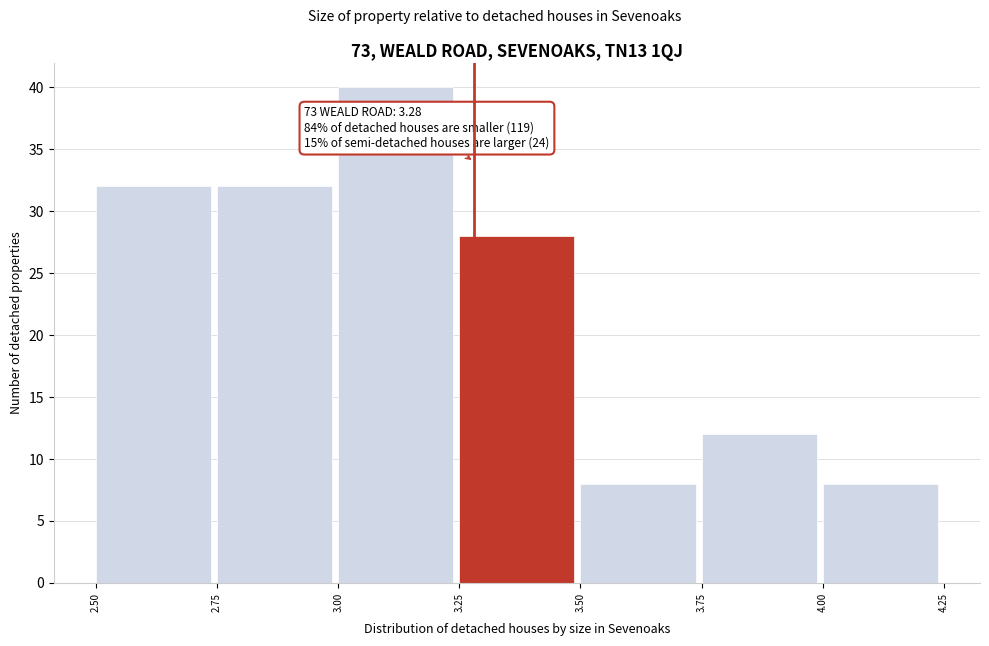

Which range on the x-axis has the tallest bar?

3.00 to 3.25